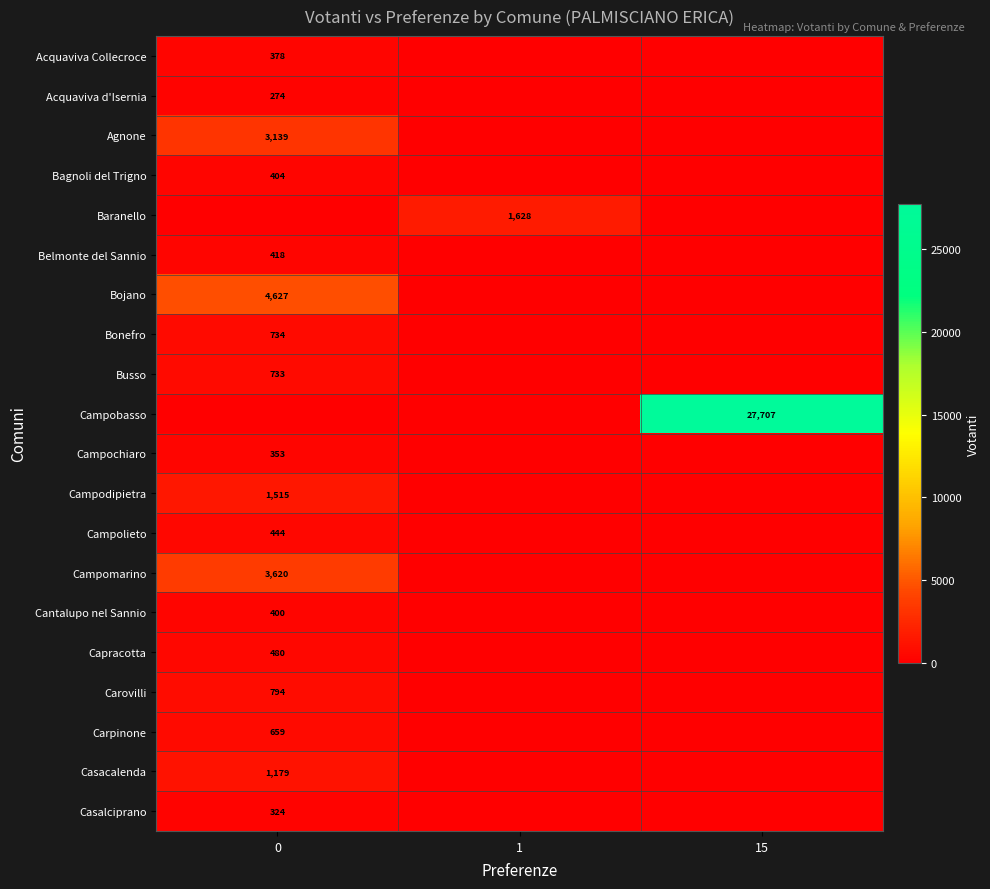

At which category is the sum across all series the highest?

15